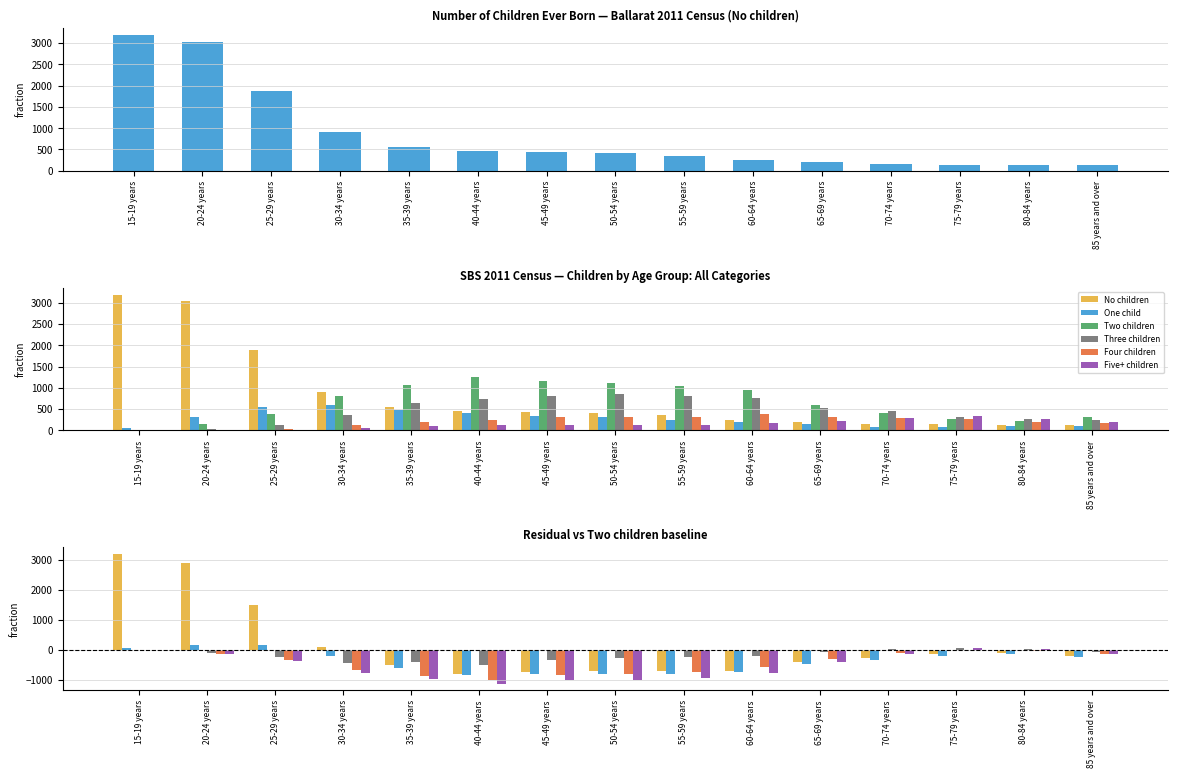

True or false: Five+ children has a value of -325 at 40-44 years.

False